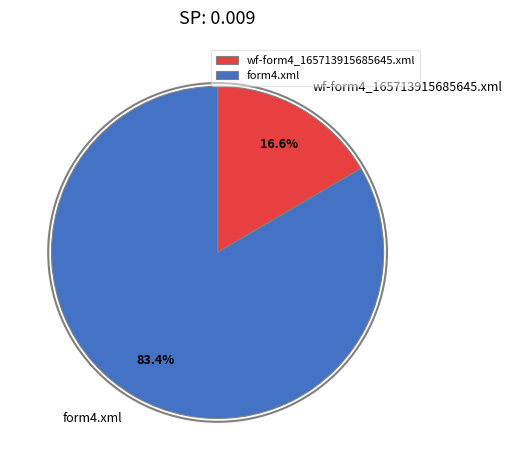

The form4.xml slice represents 70% of the pie. True or false?

False